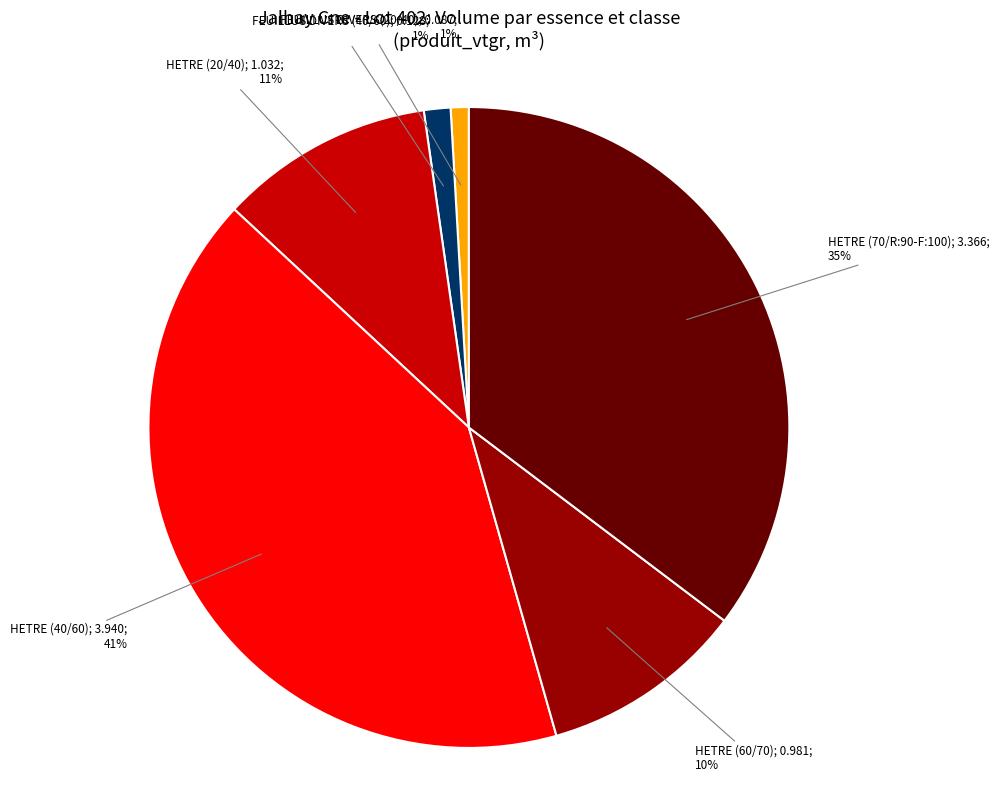

To the nearest percent, what is the average slice percentage?

17%